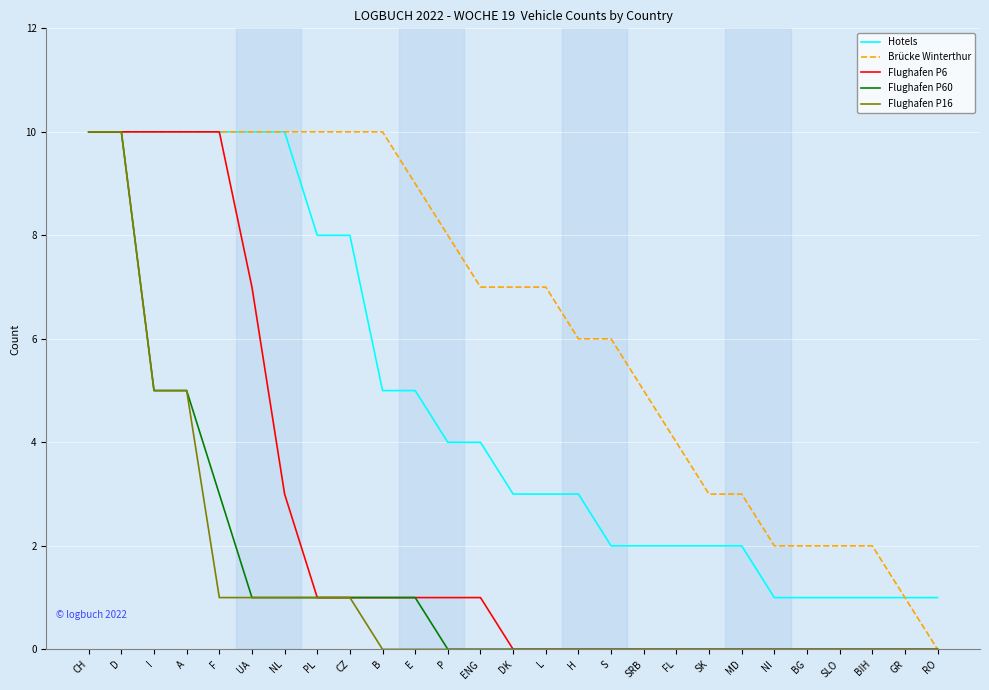

Which series changed the most between L and SK?

Brücke Winterthur